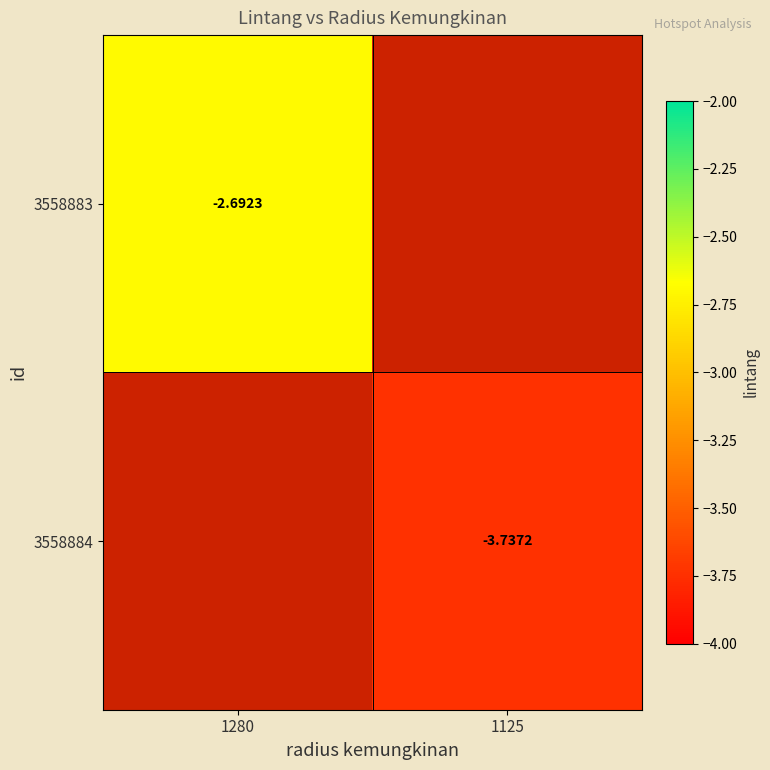

What is the maximum value shown in the chart?

-2.7